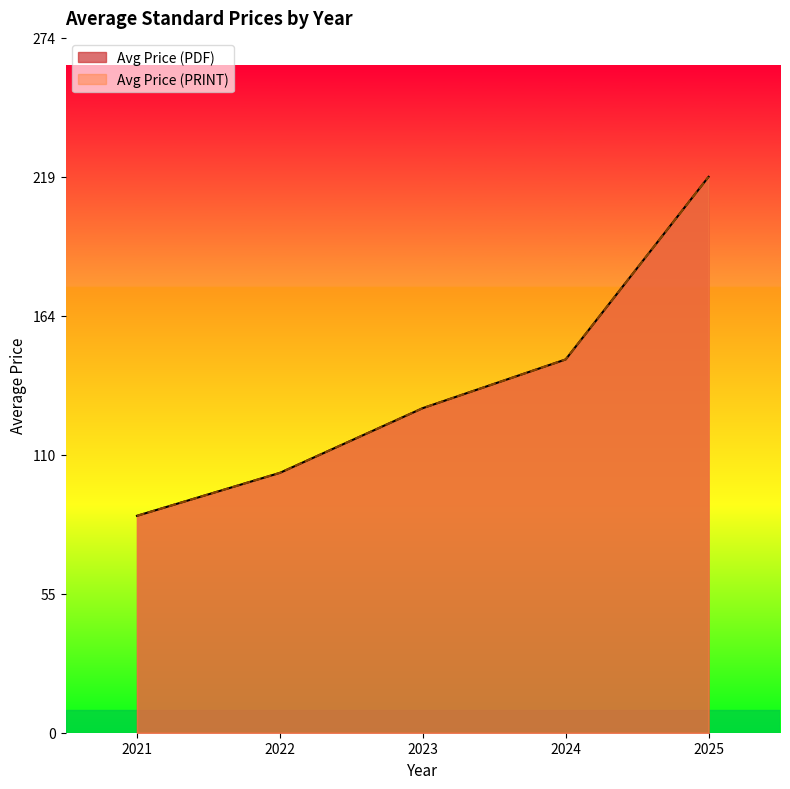

True or false: Avg Price (PDF) has more than 2 interior local peaks.

False